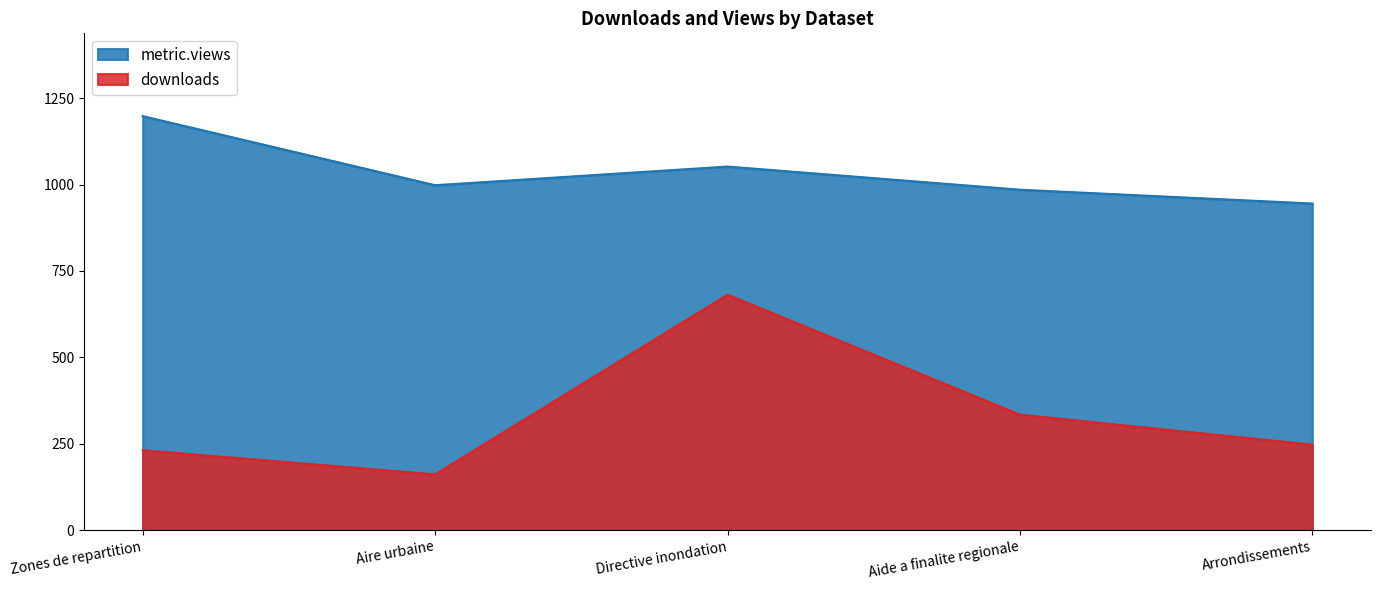

Reading left to right, what are all the values shown in this chart?

downloads: 231	161	681	334	247
metric.views: 1198	998	1052	985	945